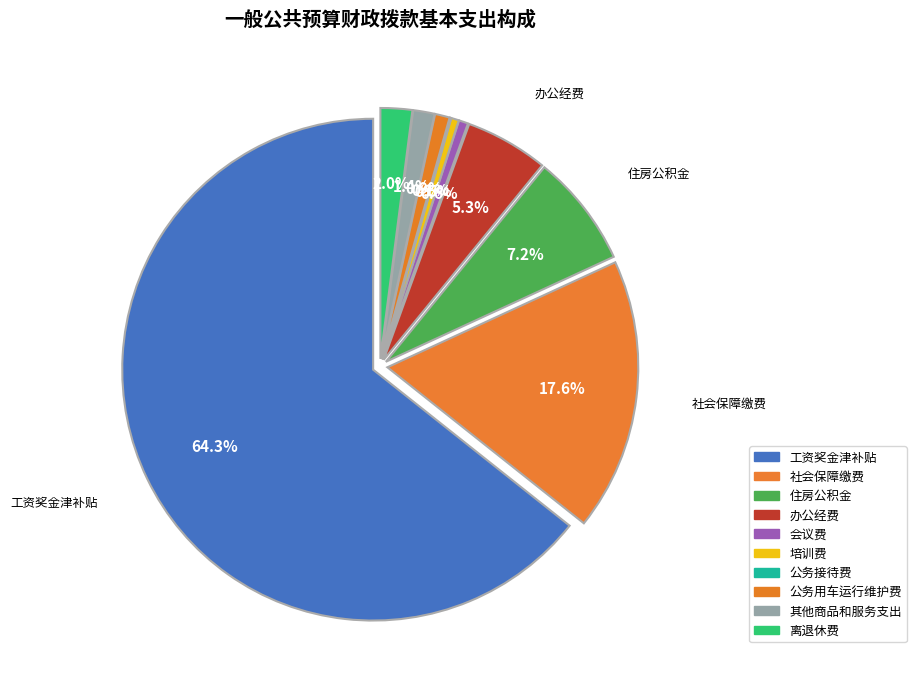

Is the sum of 50905-离退休费 and 50201-办公经费 greater than half?

No